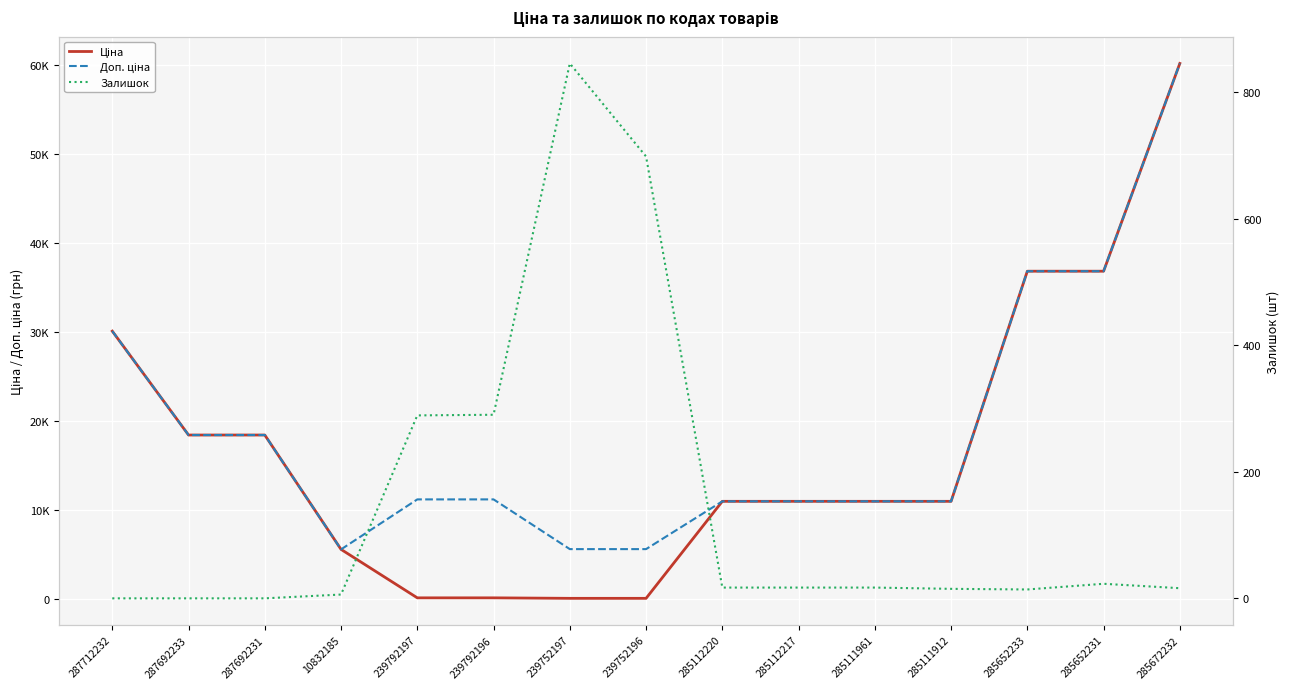

True or false: Ціна has more than 1 points higher than both neighbors.

False